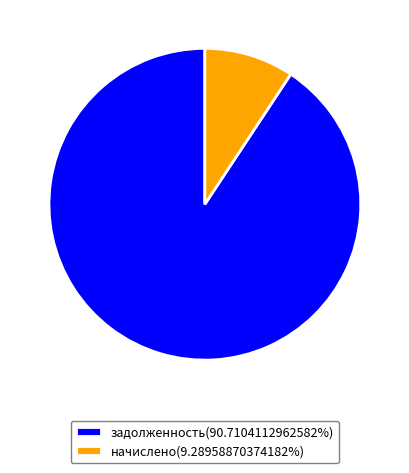

Is the sum of задолженность(90.7104112962582%) and начислено(9.28958870374182%) greater than half?

Yes